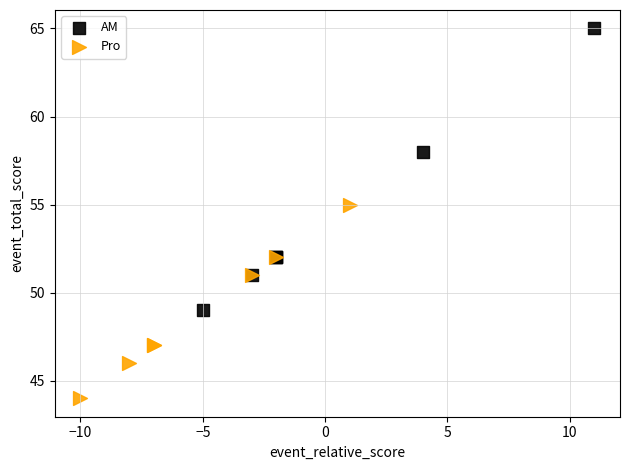

What are all the series names shown in the legend?

AM, Pro